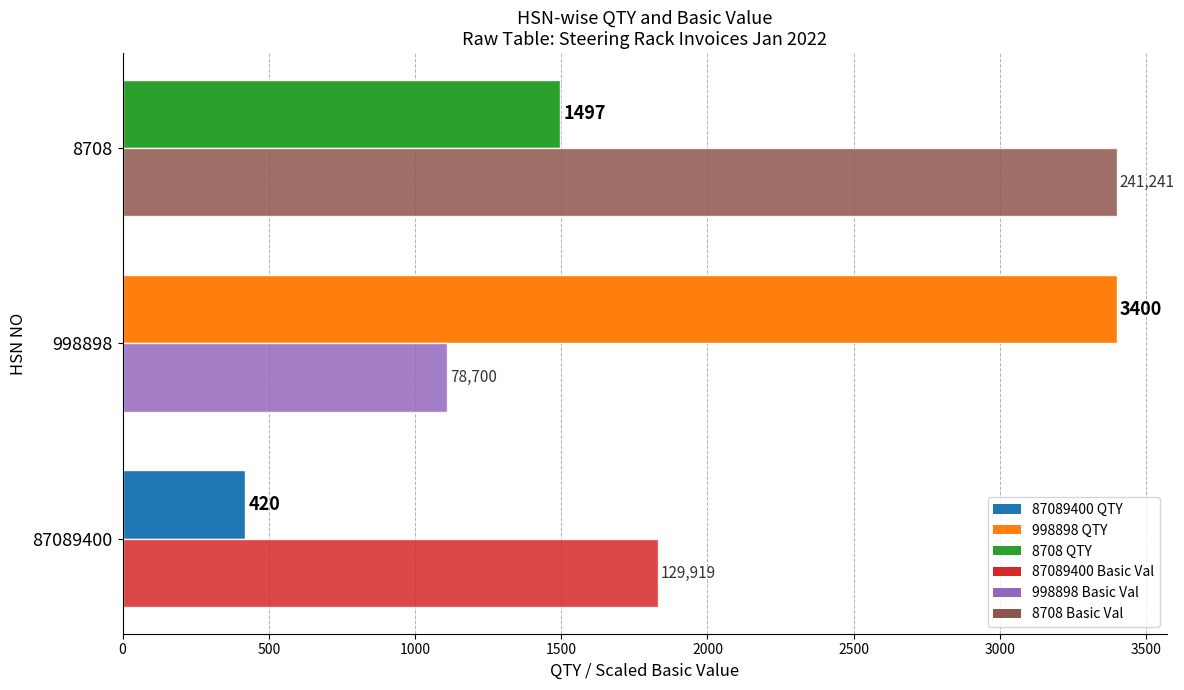

What is the minimum value shown in the chart?

420.0